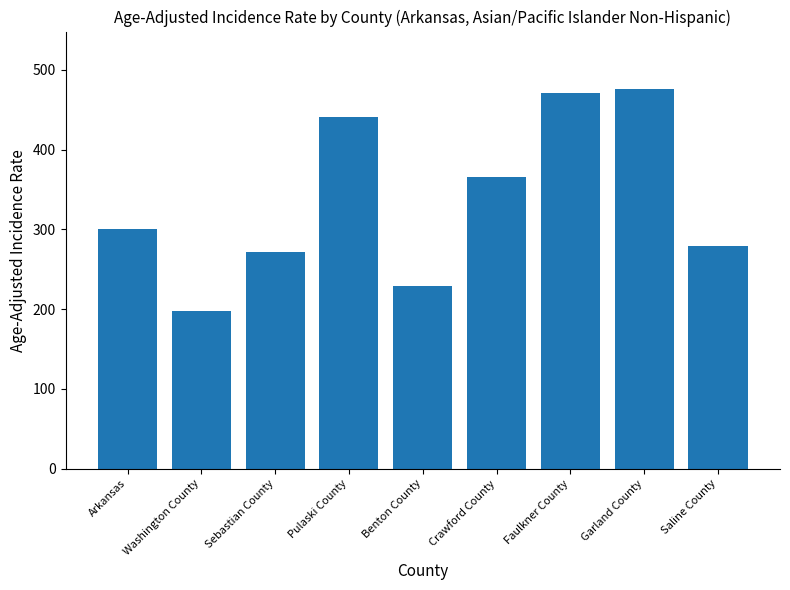

Does the chart contain any negative values?

No